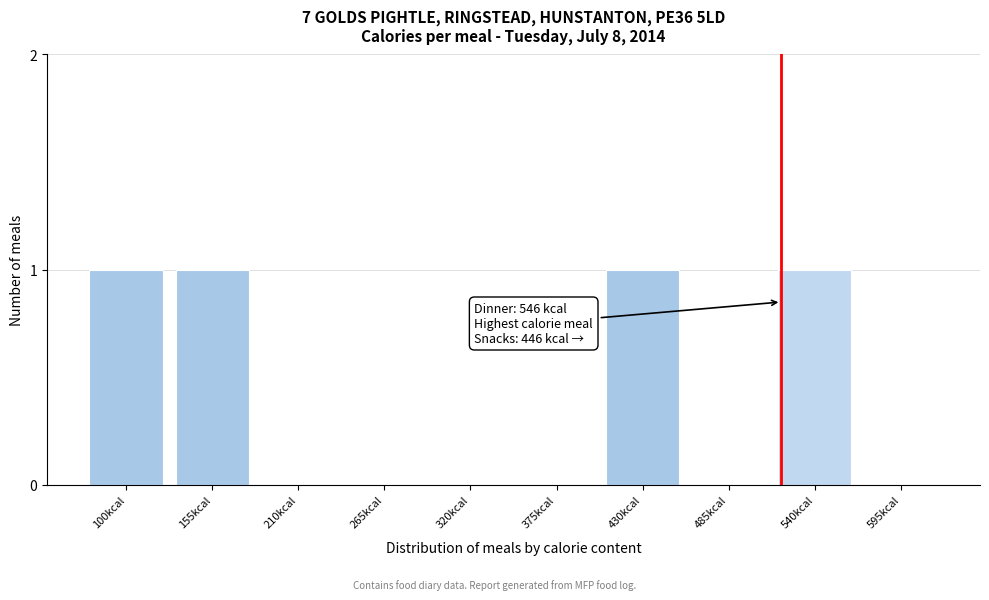

Reading left to right, what are all the values shown in this chart?

100kcal=1	155kcal=1	210kcal=0	265kcal=0	320kcal=0	375kcal=0	430kcal=1	485kcal=0	540kcal=1	595kcal=0